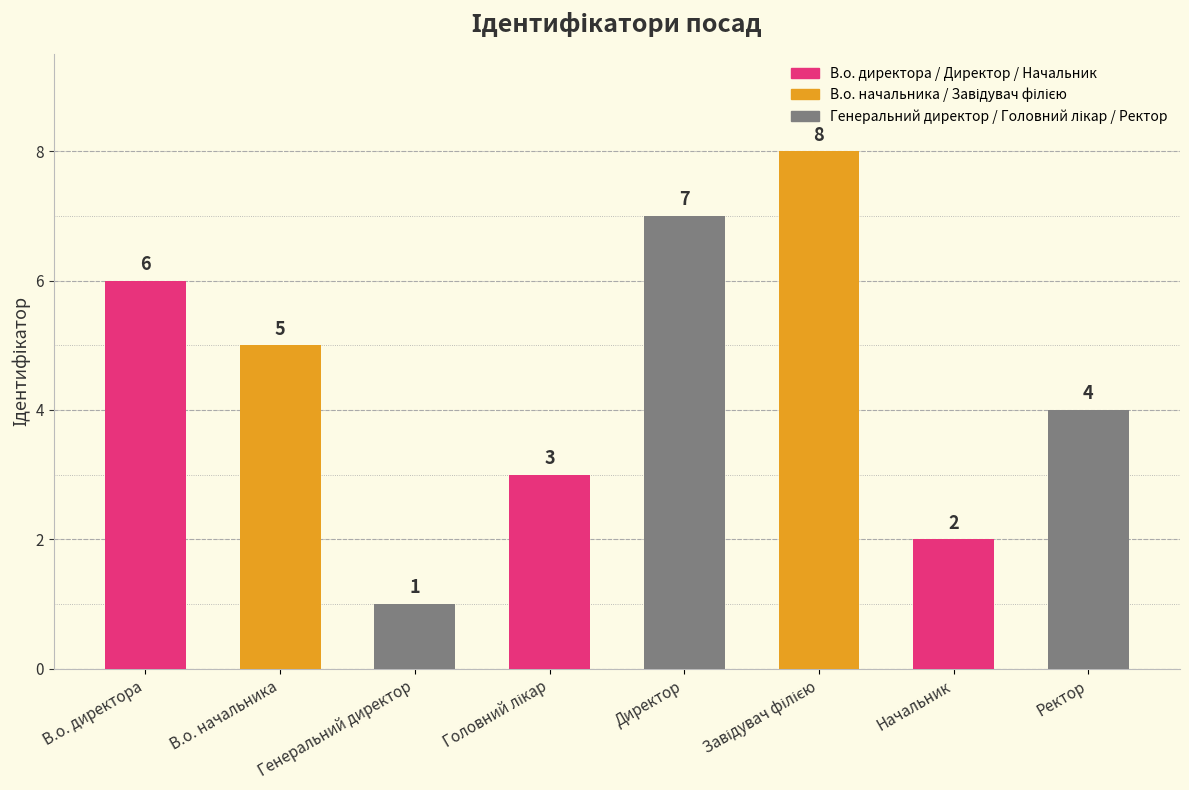

How many series are shown in this chart?

1